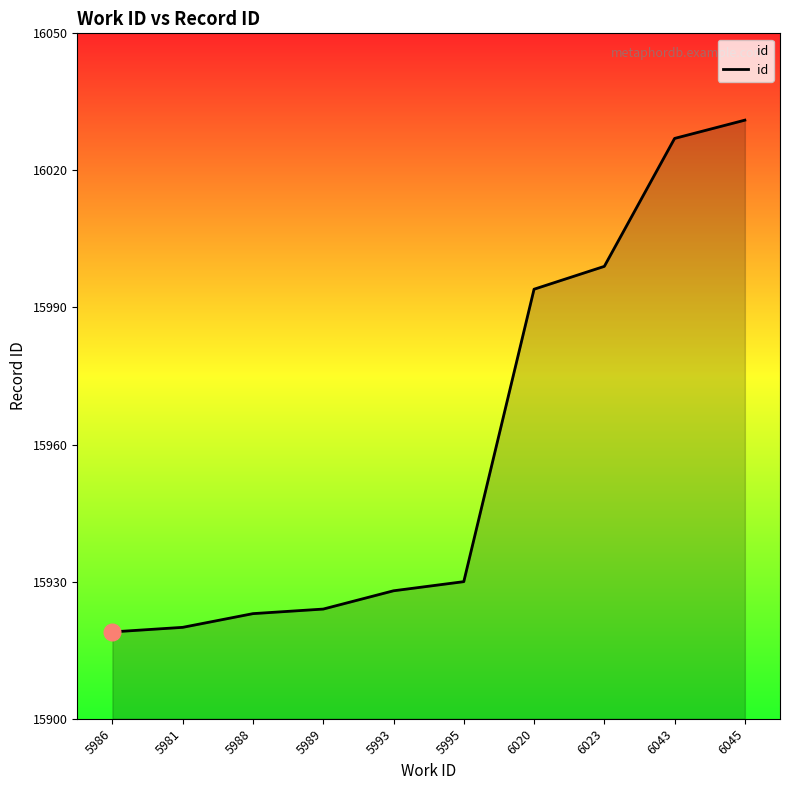

Where is the data nearest to the value 15975?

6020